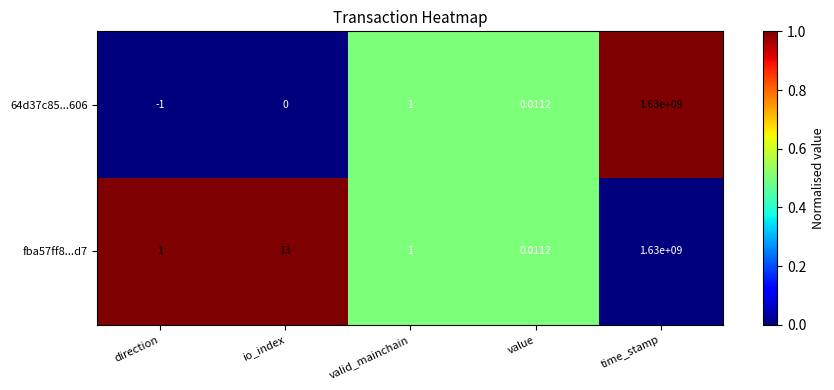

Where is 64d37c85...606 nearest to the value 814999999?

valid_mainchain